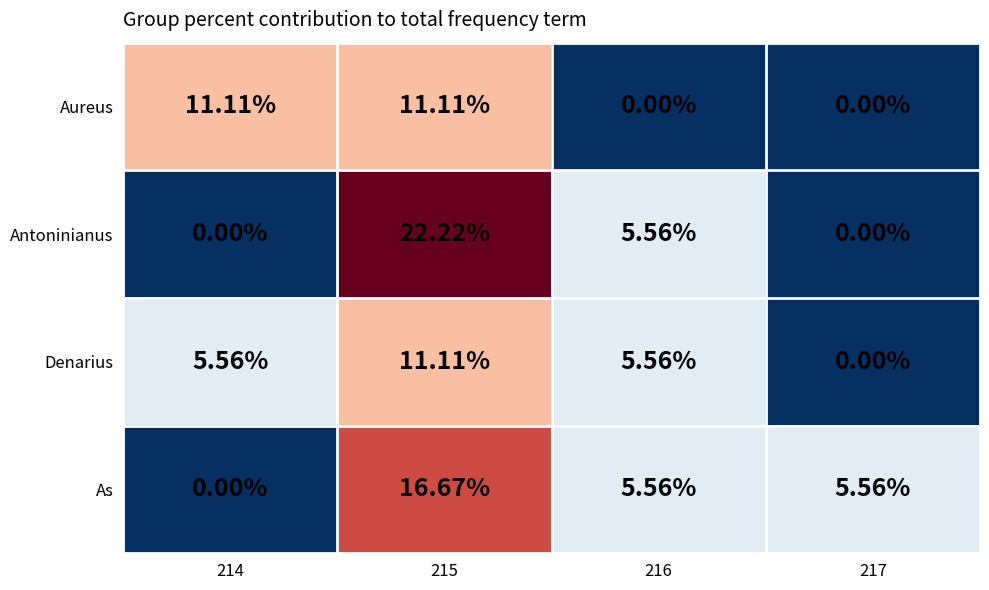

Which series has the largest total across all categories?

As